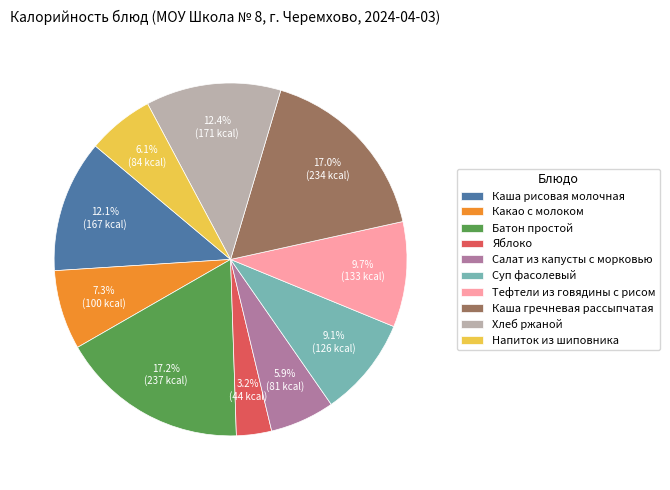

What is the smallest slice in the pie chart?

Яблоко